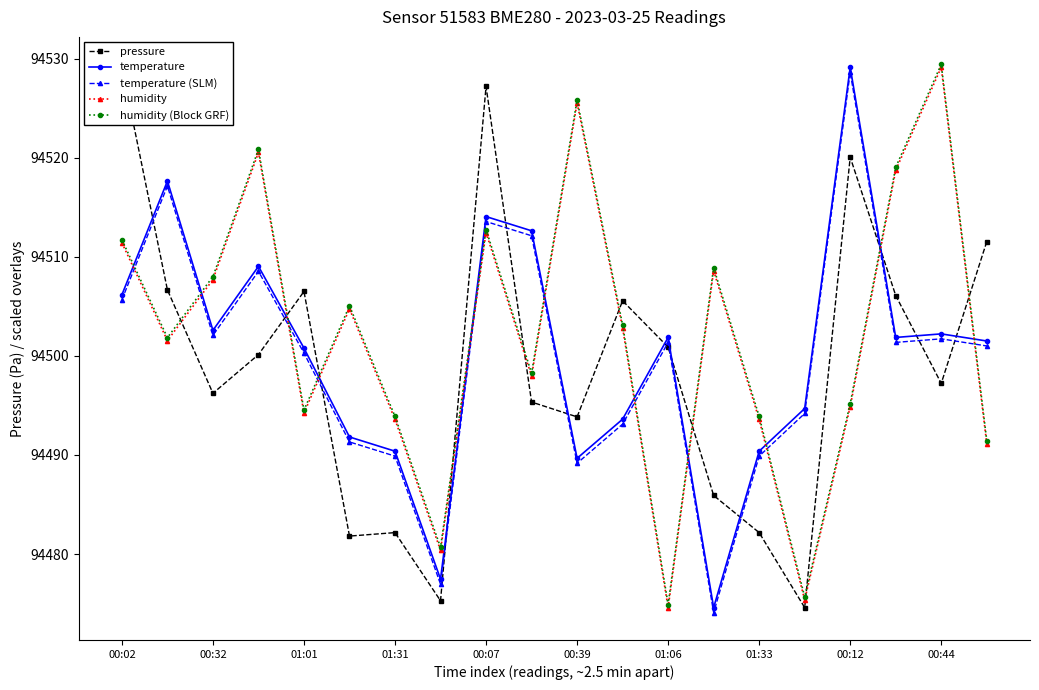

Which series has the widest spread of values?

pressure